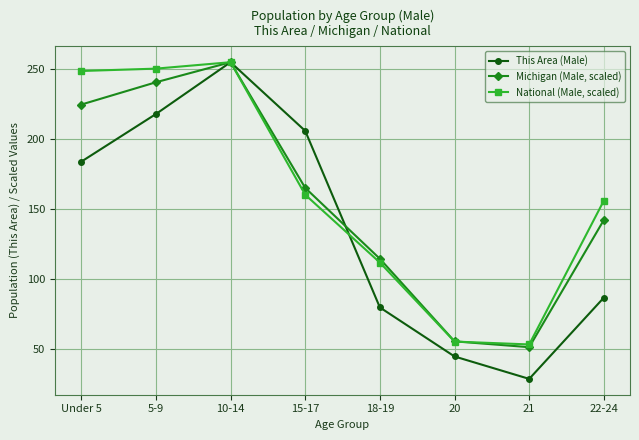

What are all the series names shown in the legend?

This Area (Male), Michigan (Male, scaled), National (Male, scaled)